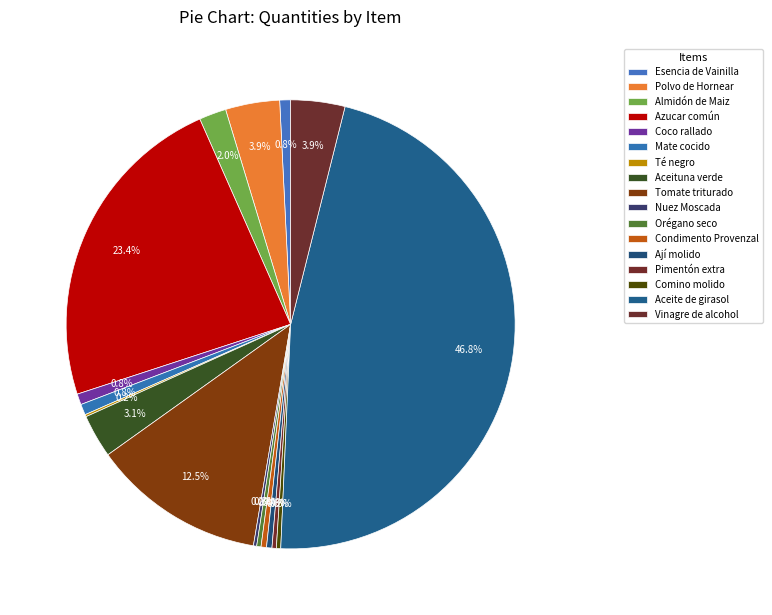

Does Aceituna verde account for over 50% of the chart?

No